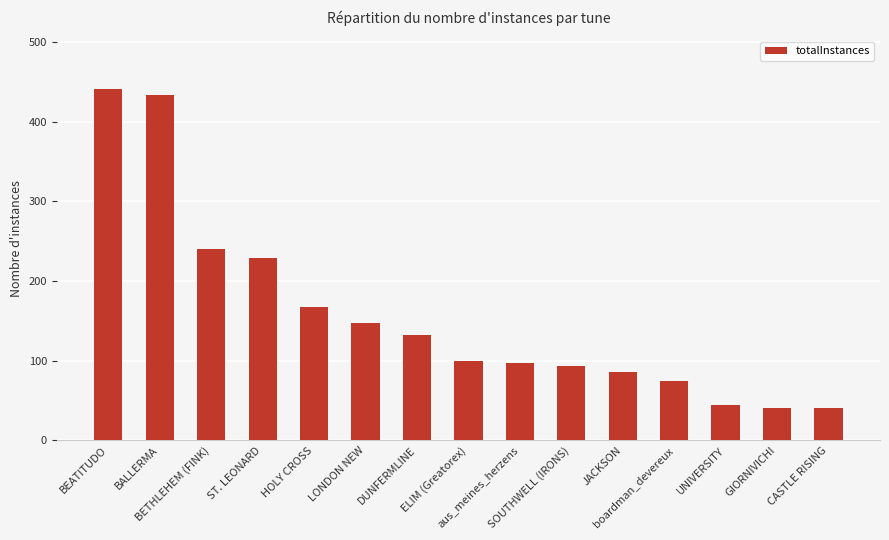

Reading left to right, transcribe all the data shown in this chart.

BEATITUDO=441	BALLERMA=433	BETHLEHEM (FINK)=240	ST. LEONARD=229	HOLY CROSS=168	LONDON NEW=147	DUNFERMLINE=132	ELIM (Greatorex)=100	aus_meines_herzens=97	SOUTHWELL (IRONS)=93	JACKSON=86	boardman_devereux=74	UNIVERSITY=44	GIORNIVICHI=40	CASTLE RISING=40